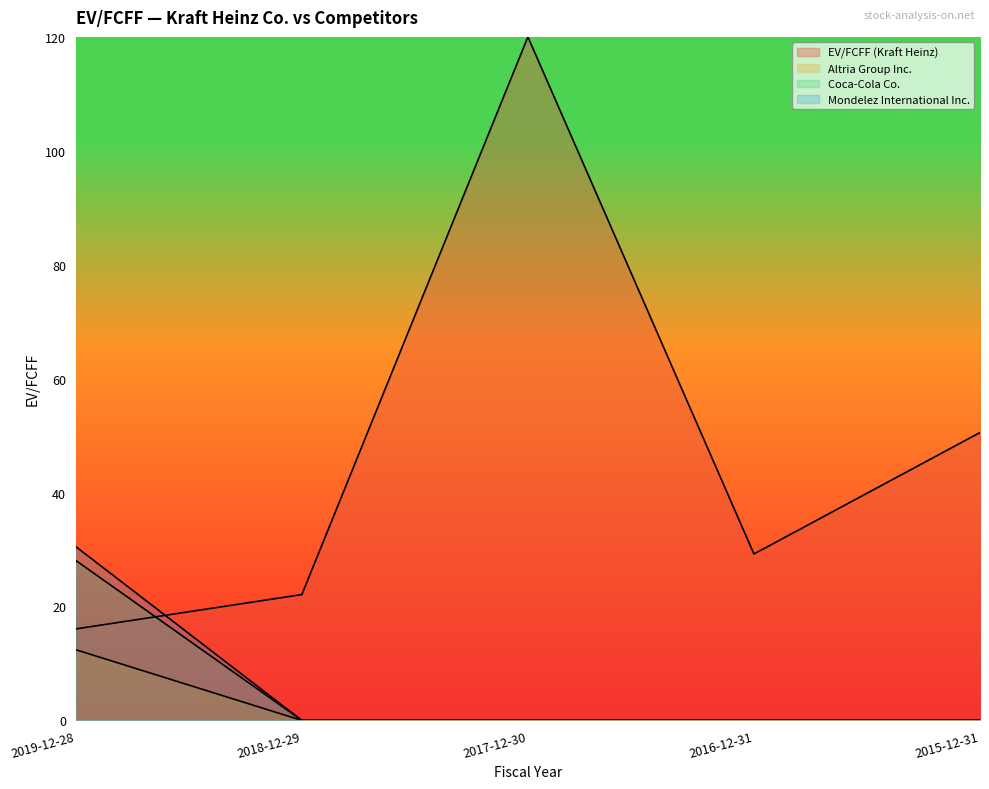

What position from the right is 2015-12-31?

1